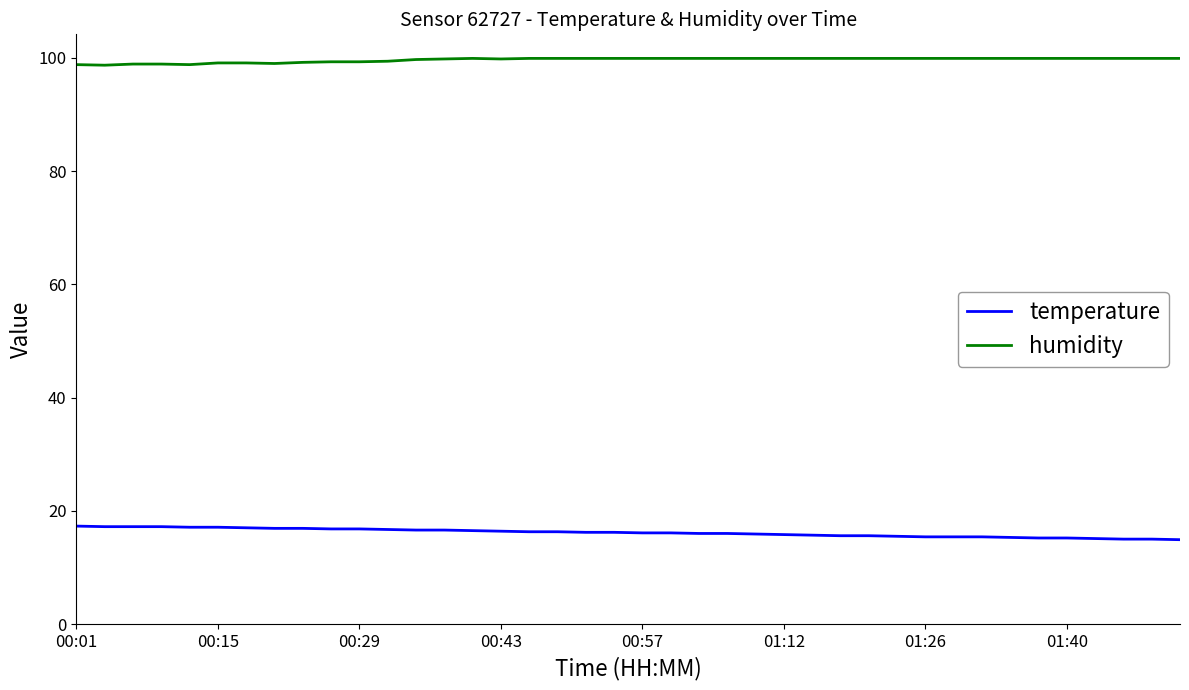

Rank the series by their average value, from highest to lowest.

humidity, temperature